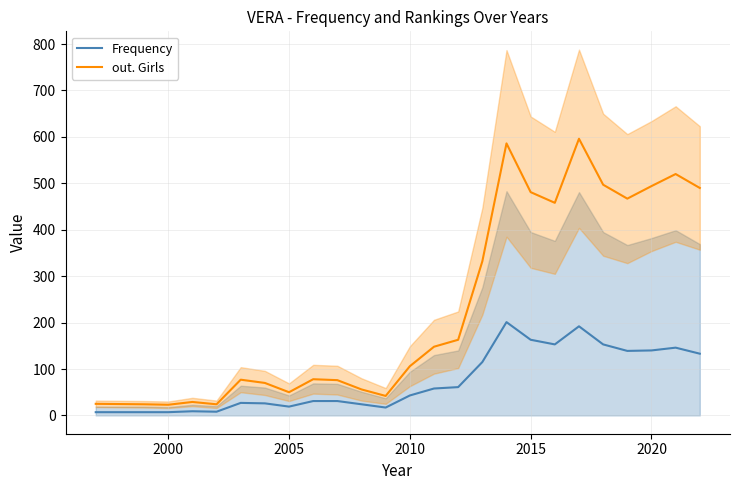

The value of out. Girls at 2000 is 23. True or false?

True